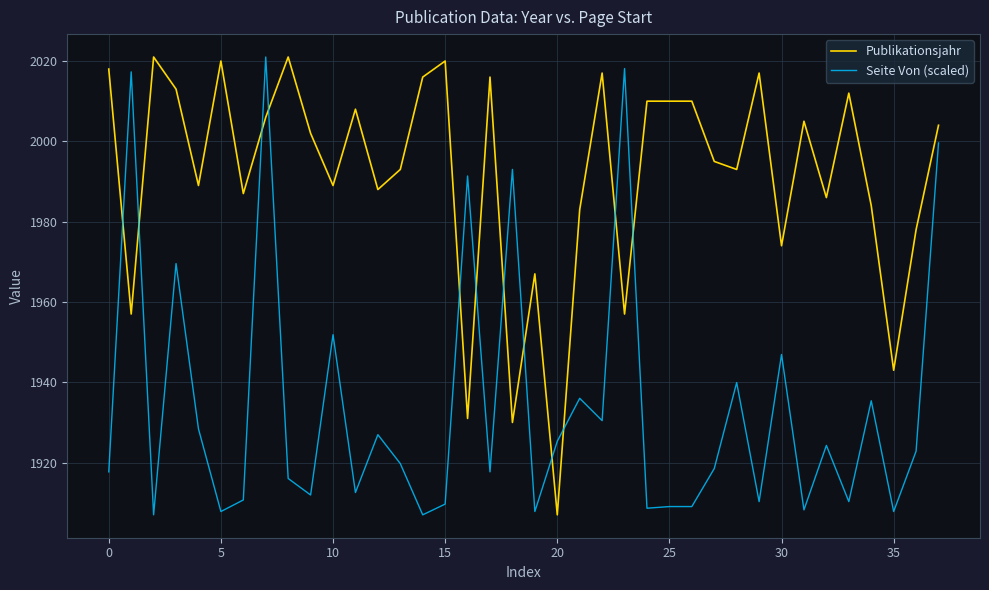

How many times do Seite Von (scaled) and Publikationsjahr cross each other?

12